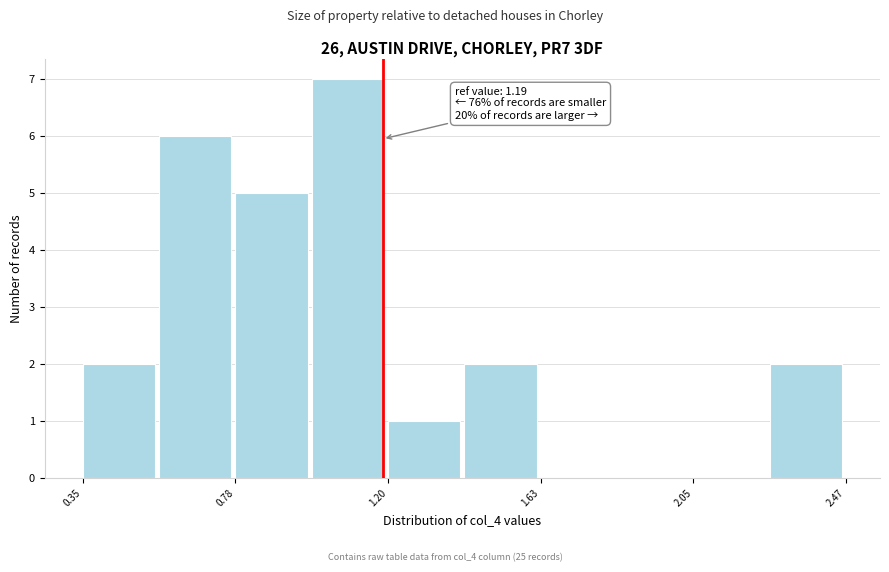

Which range on the x-axis has the tallest bar?

1.00 to 1.20